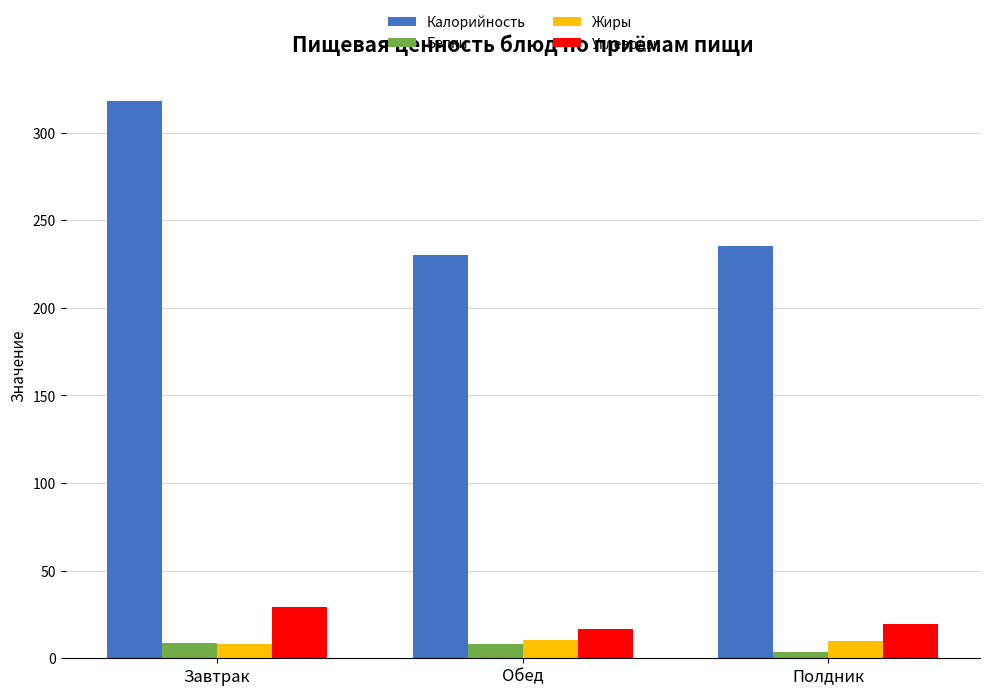

What is the approximate value of Белки at Обед?

8.0